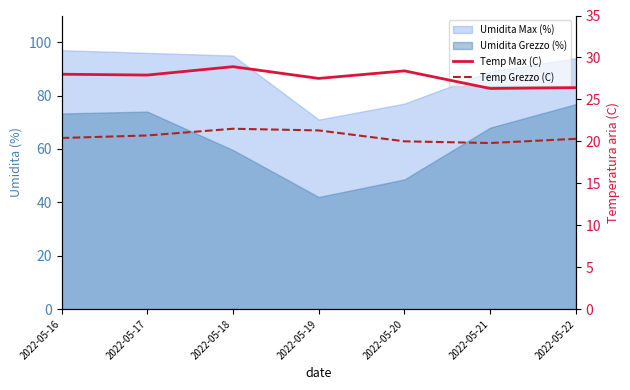

How many categories are shown in the chart?

7